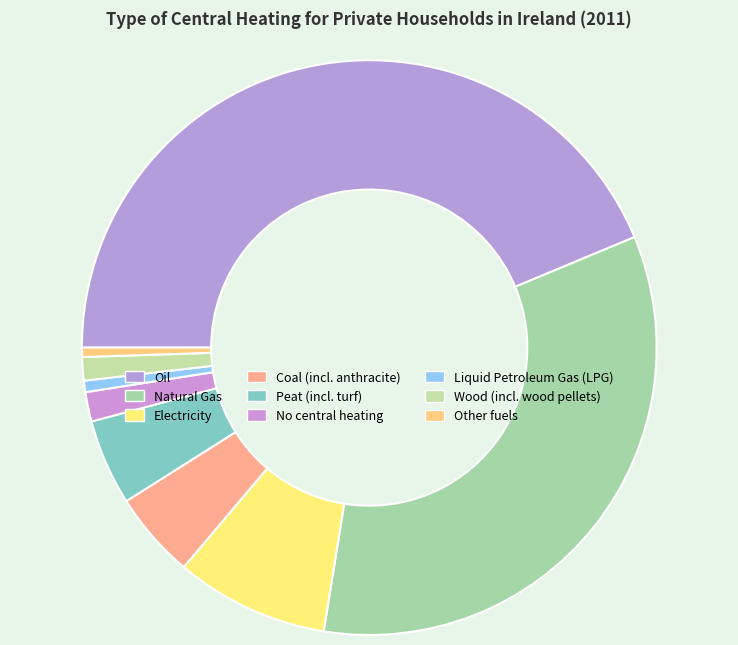

Count the number of slices in the pie.

9